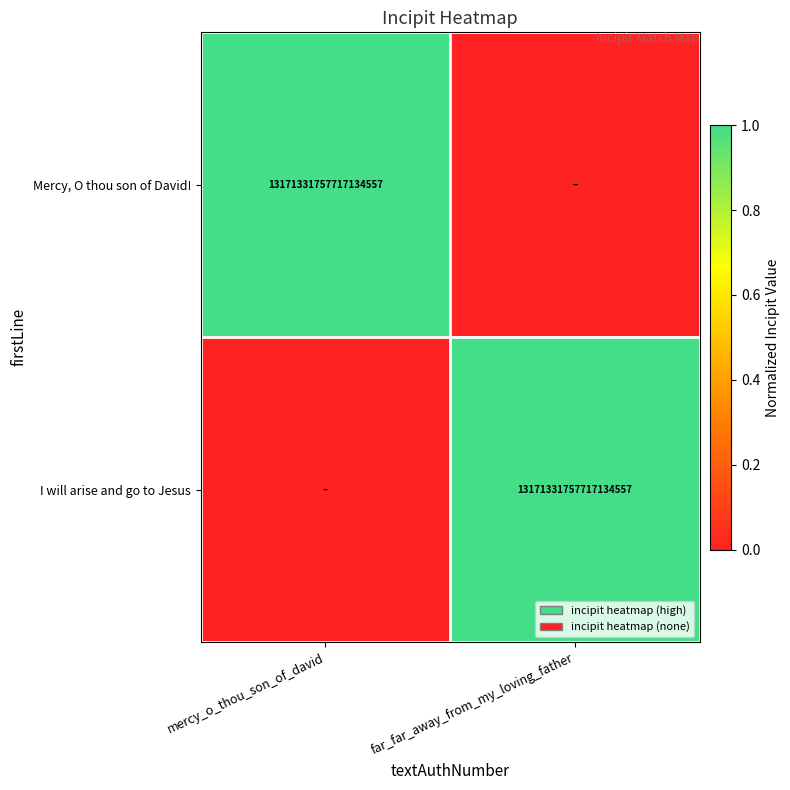

At which category is the sum across all series the highest?

mercy_o_thou_son_of_david